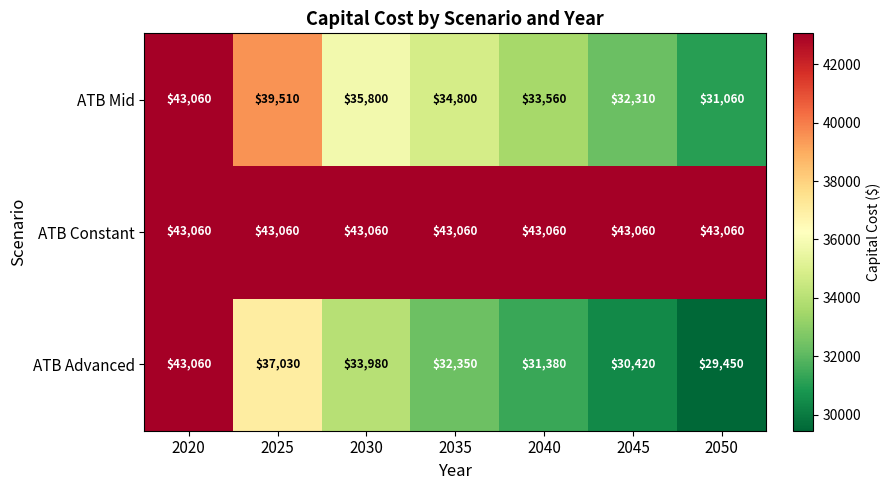

Which category has the lowest value across all series?

2050